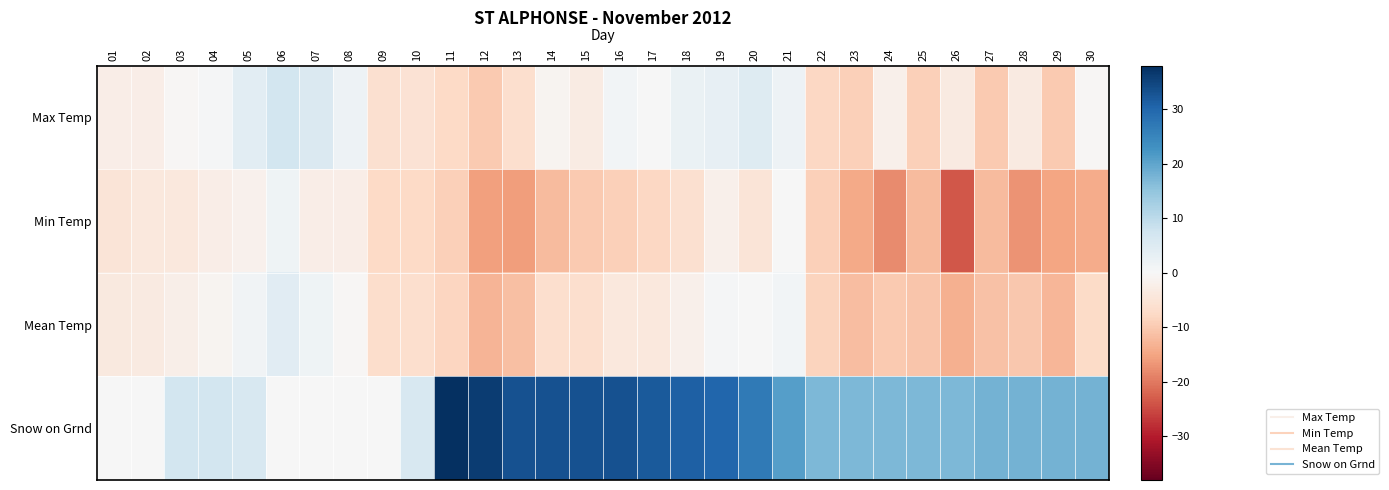

What is the total value across all series at 18?

25.7